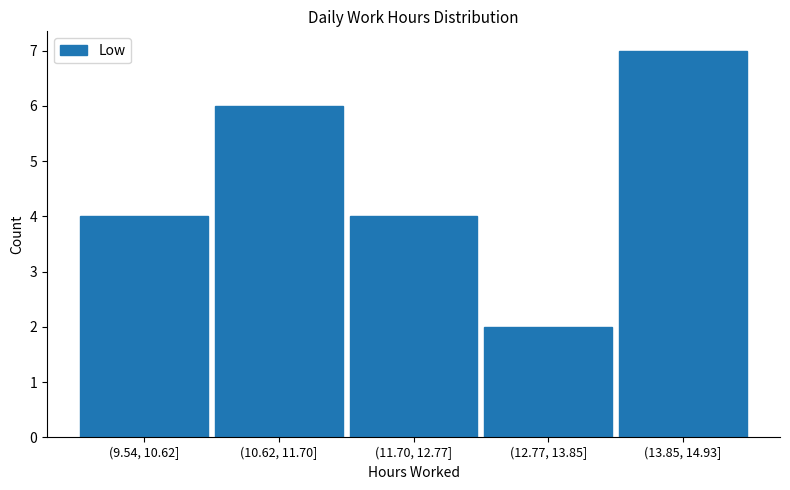

Reading left to right, what are all the values shown in this chart?

4	6	4	2	7